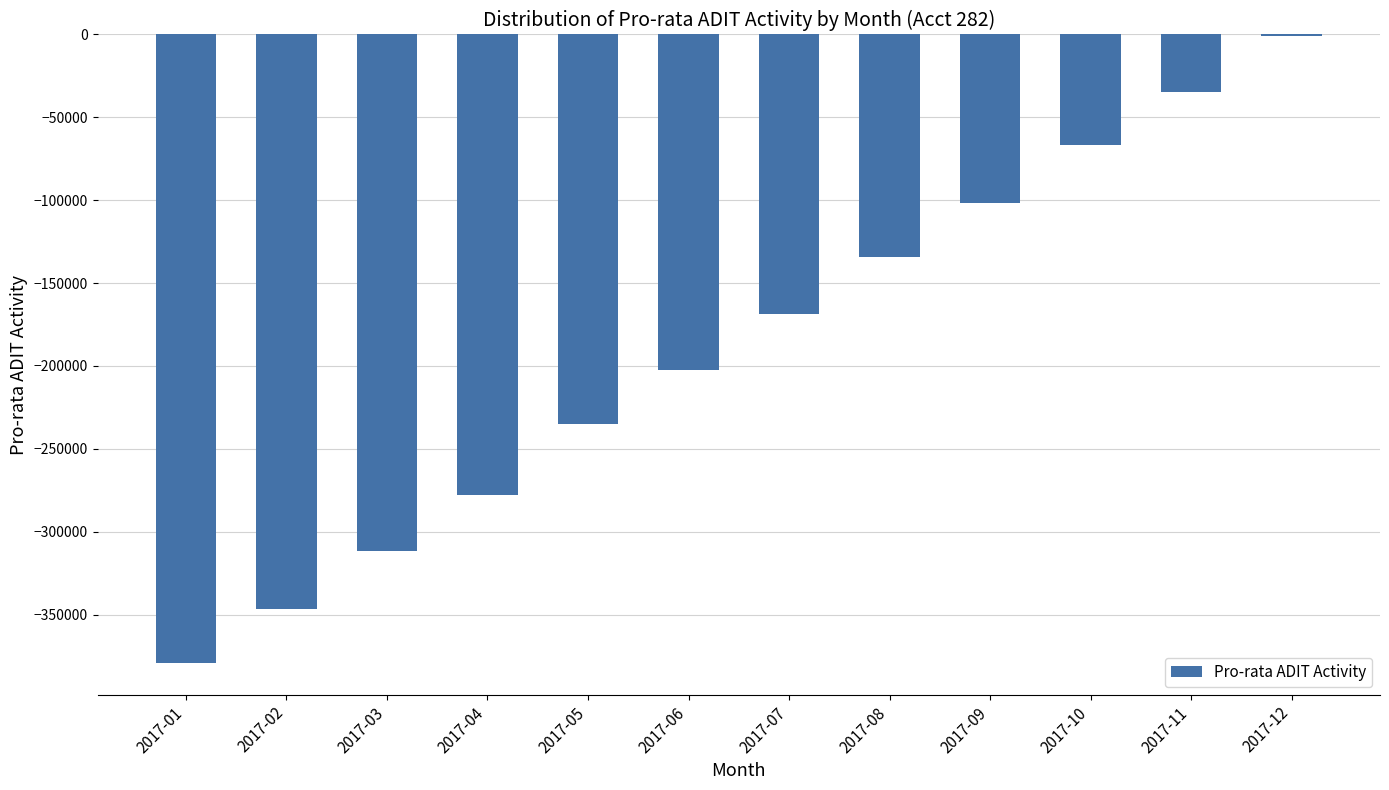

Reading right to left, transcribe all the data shown in this chart.

2017-12=-1078	2017-11=-34496	2017-10=-66836	2017-09=-101684	2017-08=-134486	2017-07=-168381	2017-06=-202276	2017-05=-235077	2017-04=-277788	2017-03=-311664	2017-02=-346670	2017-01=-379418